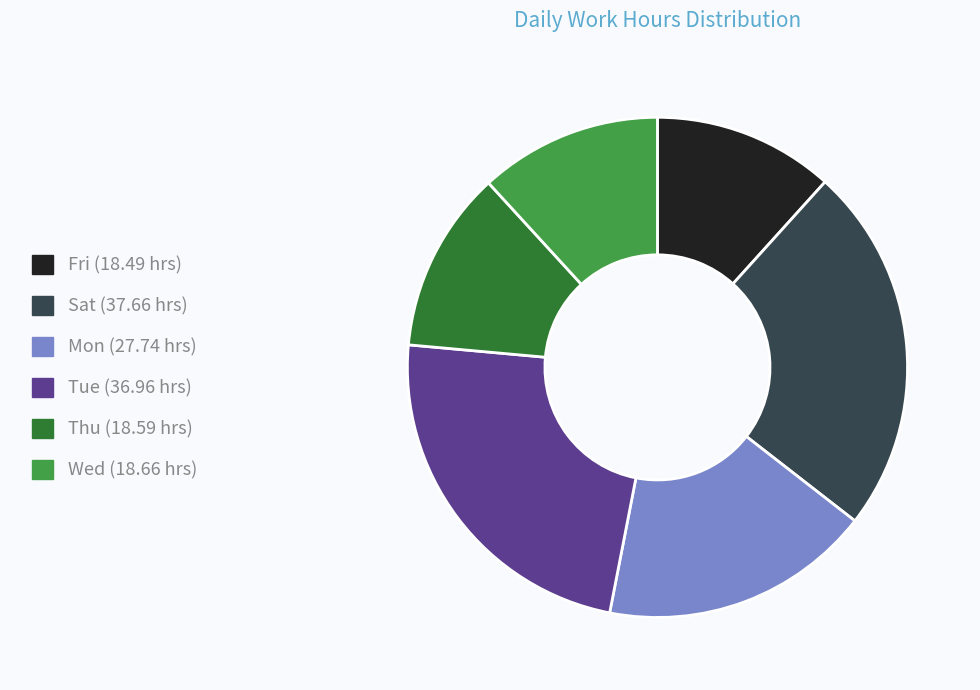

Is there any slice that represents more than half of the pie?

No